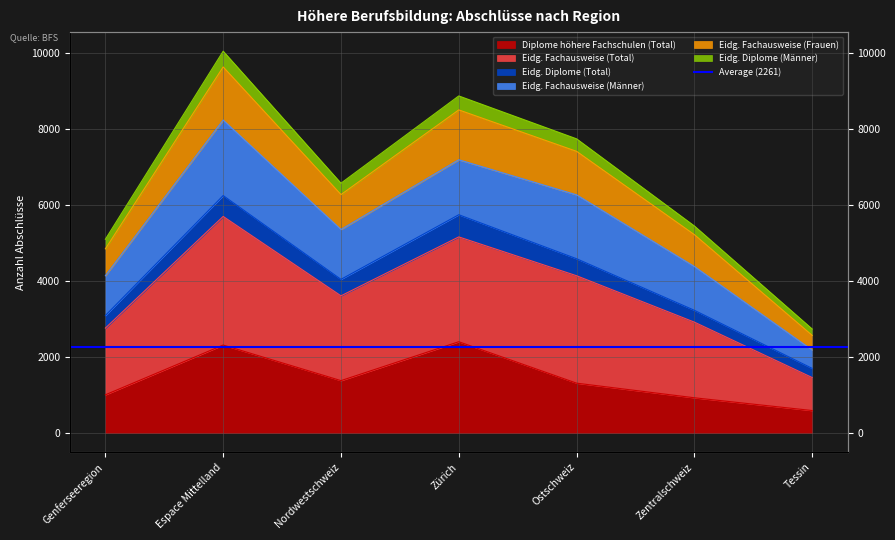

At which label is Eidg. Fachausweise (Frauen) closest to 6400?

Nordwestschweiz